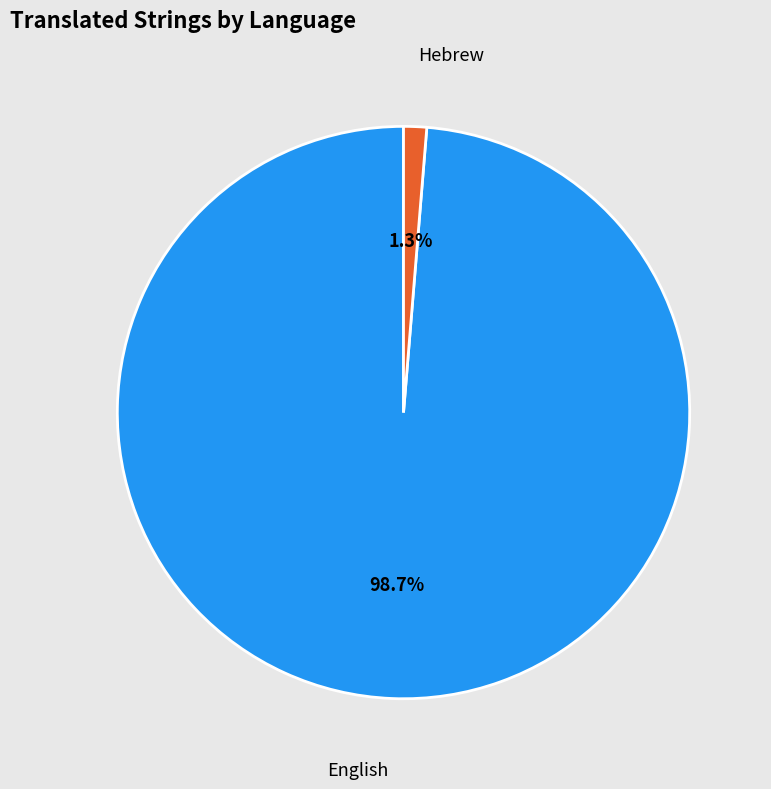

Is there a majority slice in this chart?

Yes